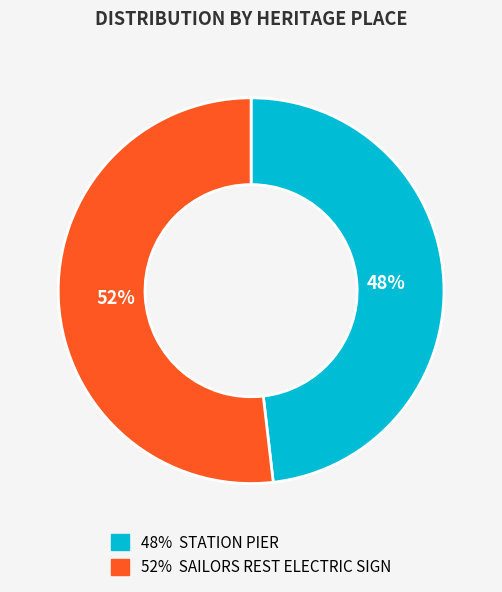

To the nearest percent, what is the difference between the largest and smallest slice percentages?

4%